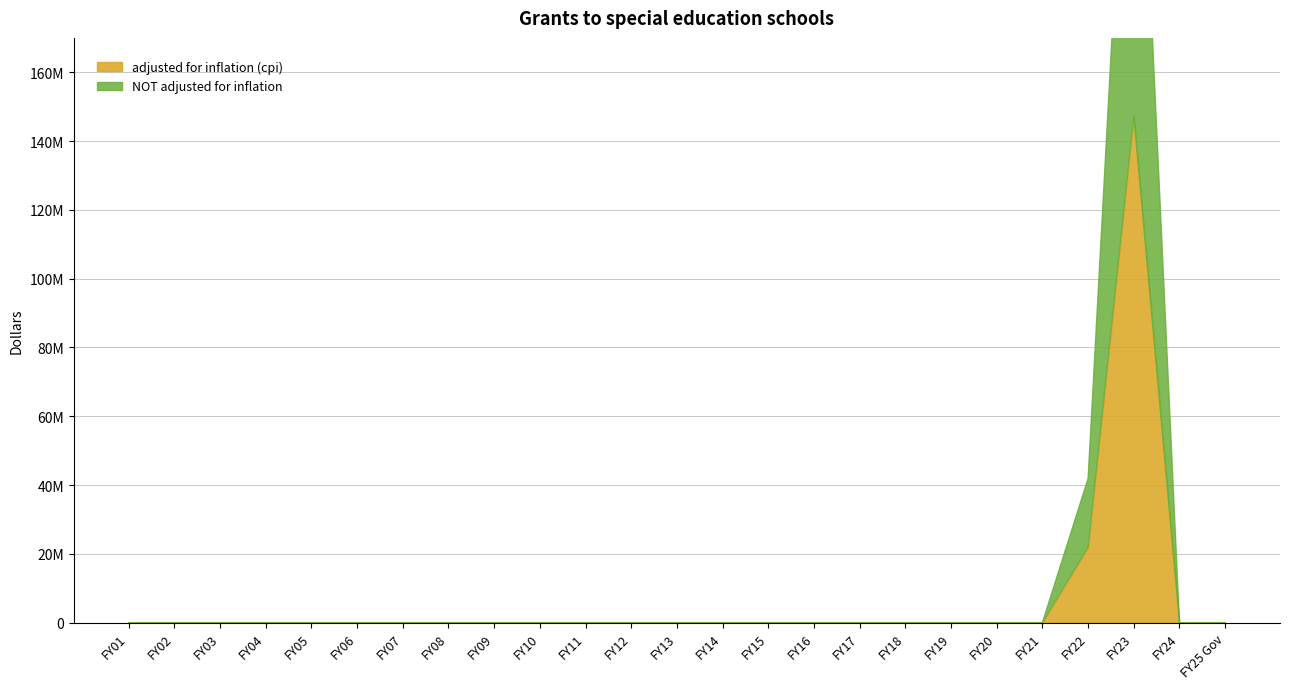

Is it true that NOT adjusted for inflation equals 0 at FY06?

True